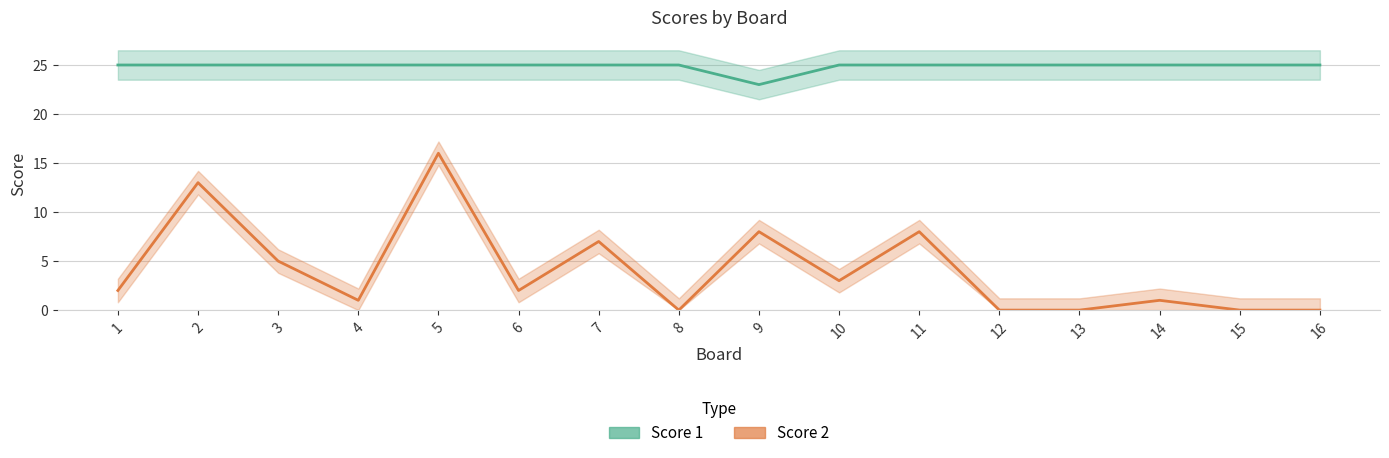

Reading left to right, what are all the values shown in this chart?

Score 1: 25	25	25	25	25	25	25	25	23	25	25	25	25	25	25	25
Score 2: 2	13	5	1	16	2	7	0	8	3	8	0	0	1	0	0